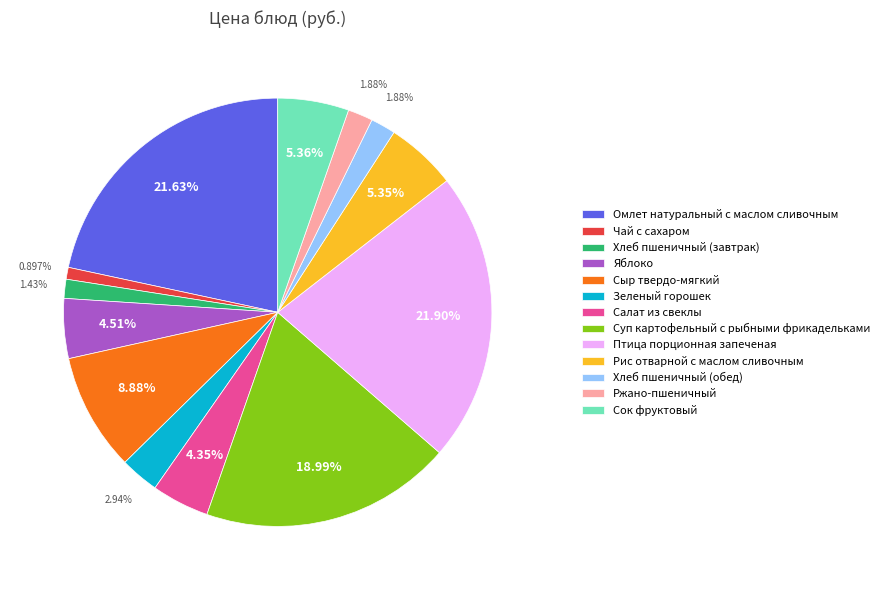

Approximately how many times larger is the value at Сок фруктовый compared to Салат из свеклы?

1.2